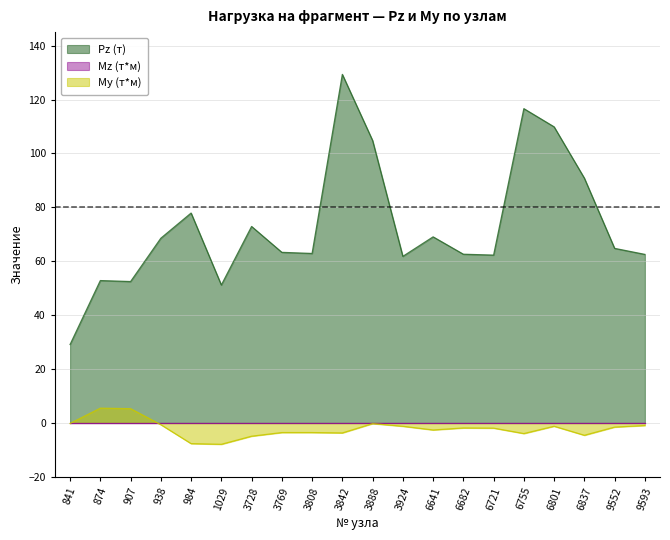

How many interior local valleys does the Pz (т) series have?

5